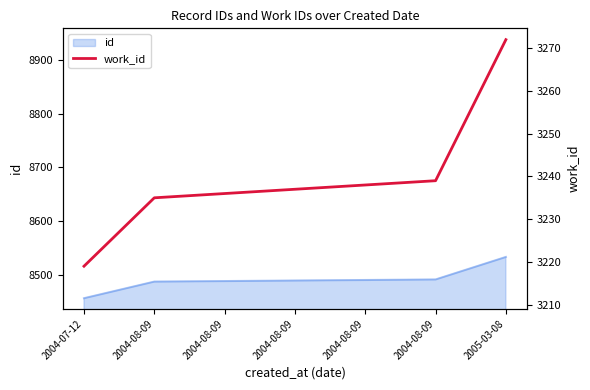

List the labels in order of value, smallest first.

2004-07-12, 2004-08-09, 2004-08-09, 2004-08-09, 2004-08-09, 2004-08-09, 2005-03-08